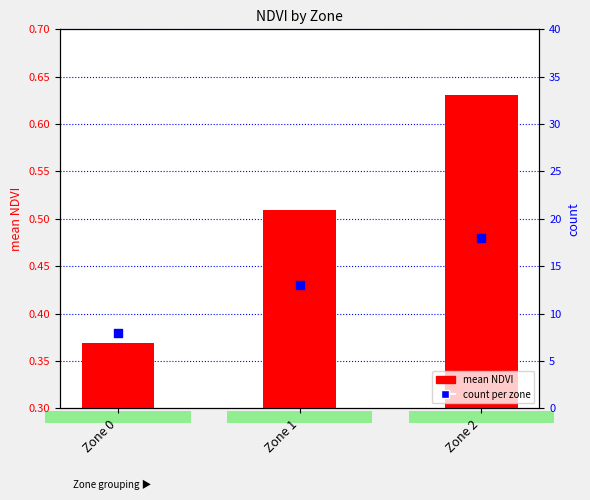

Which series contains the highest Y value?

count